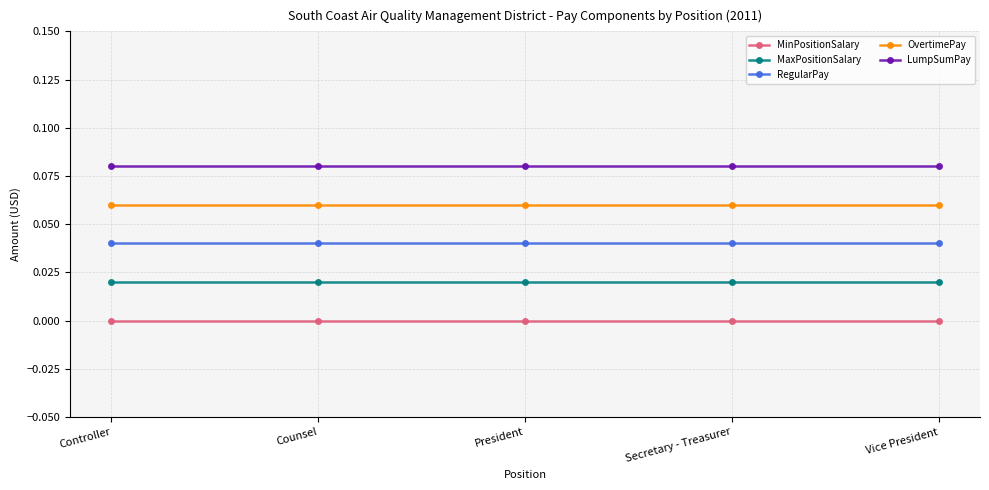

Count the number of data series in this chart.

5